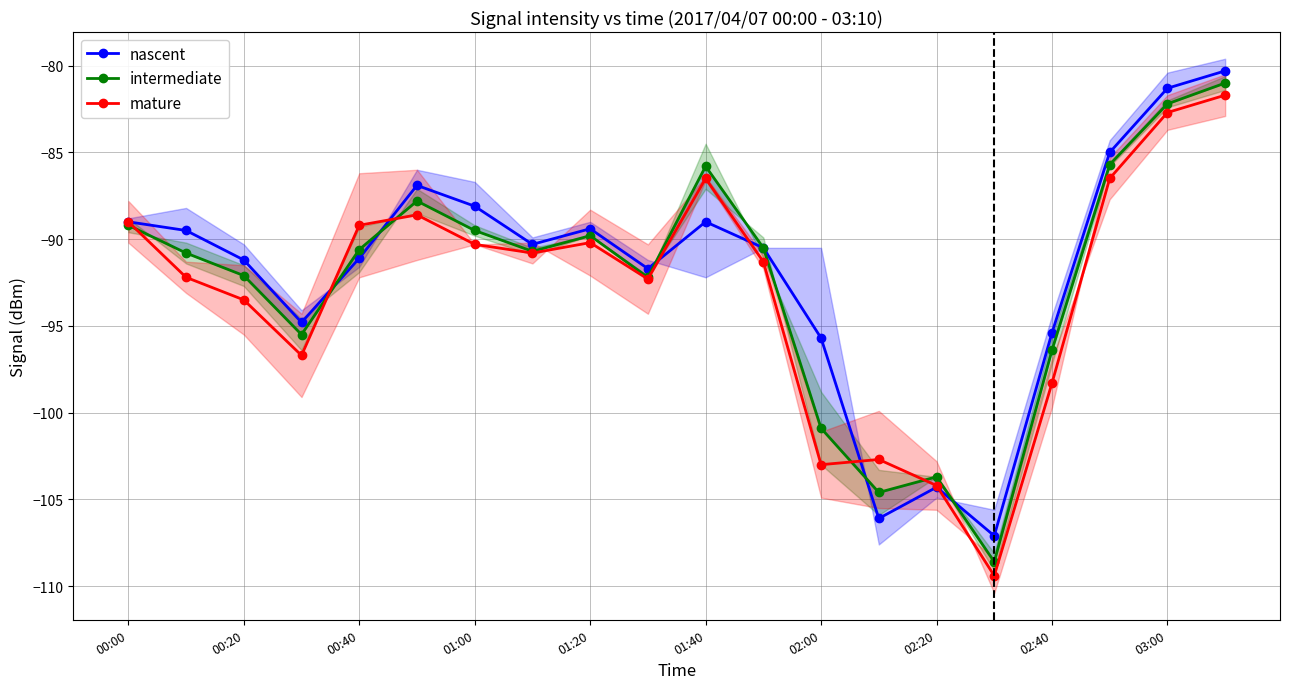

What is the minimum value for mature?

-109.4